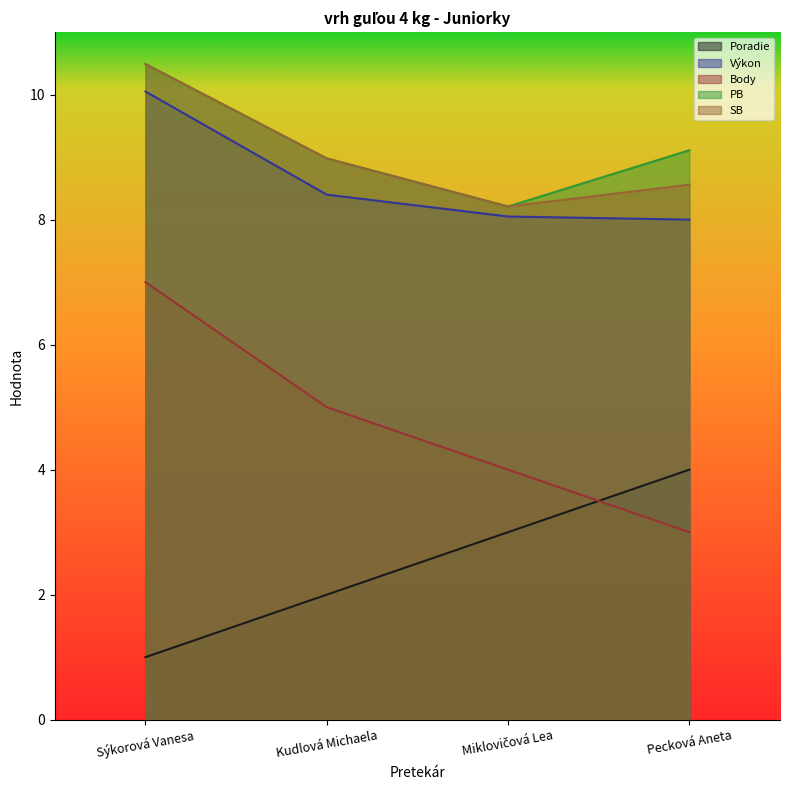

Reading left to right, list all the values displayed in this chart.

Poradie: Sýkorová Vanesa=1.0	Kudlová Michaela=2.0	Miklovičová Lea=3.0	Pecková Aneta=4.0
Výkon: Sýkorová Vanesa=10.1	Kudlová Michaela=8.4	Miklovičová Lea=8.1	Pecková Aneta=8.0
Body: Sýkorová Vanesa=7.0	Kudlová Michaela=5.0	Miklovičová Lea=4.0	Pecková Aneta=3.0
PB: Sýkorová Vanesa=10.5	Kudlová Michaela=9.0	Miklovičová Lea=8.2	Pecková Aneta=9.1
SB: Sýkorová Vanesa=10.5	Kudlová Michaela=9.0	Miklovičová Lea=8.2	Pecková Aneta=8.6